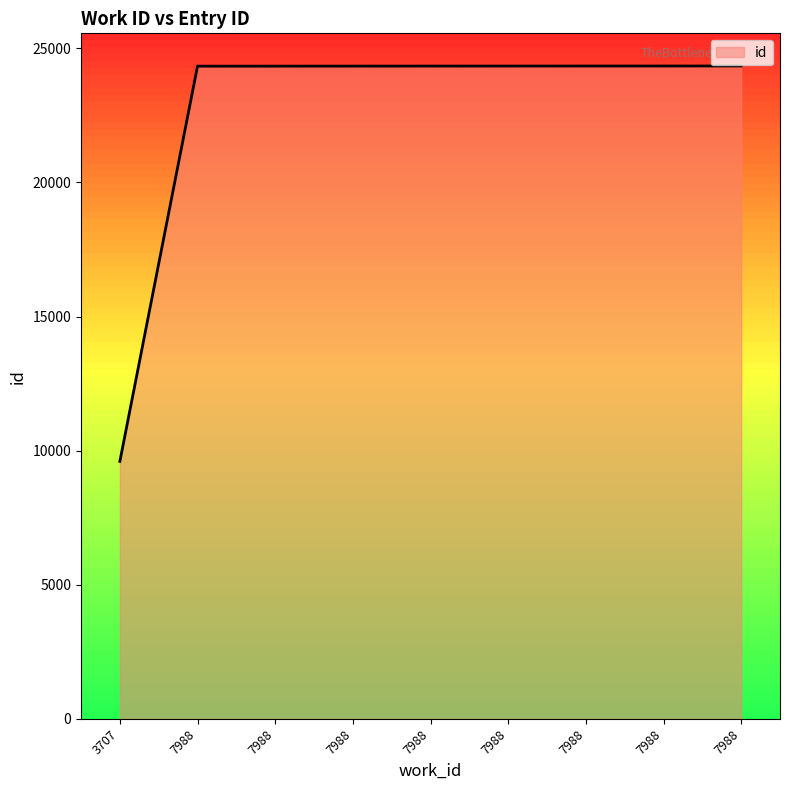

What is the average value?

22698